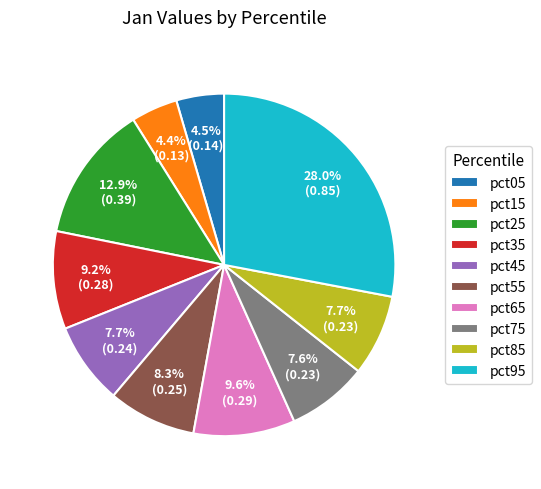

Is it true that pct55 is 8% of the pie?

True